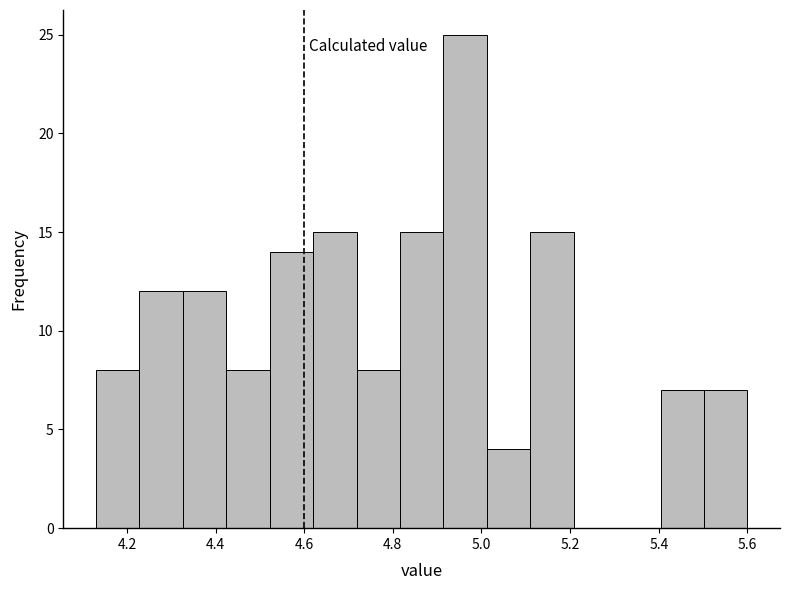

Reading left to right, transcribe this chart: for each bar, give the range it covers on the x-axis and its height. Neither the bar edges nor the heights are printed on the chart, so give them approximately, as read against the axes.

4.130 to 4.228: 8
4.228 to 4.326: 12
4.326 to 4.424: 12
4.424 to 4.522: 8
4.522 to 4.620: 14
4.620 to 4.718: 15
4.718 to 4.816: 8
4.816 to 4.914: 15
4.914 to 5.012: 25
5.012 to 5.110: 4
5.110 to 5.208: 15
5.208 to 5.306: 0
5.306 to 5.404: 0
5.404 to 5.502: 7
5.502 to 5.600: 7